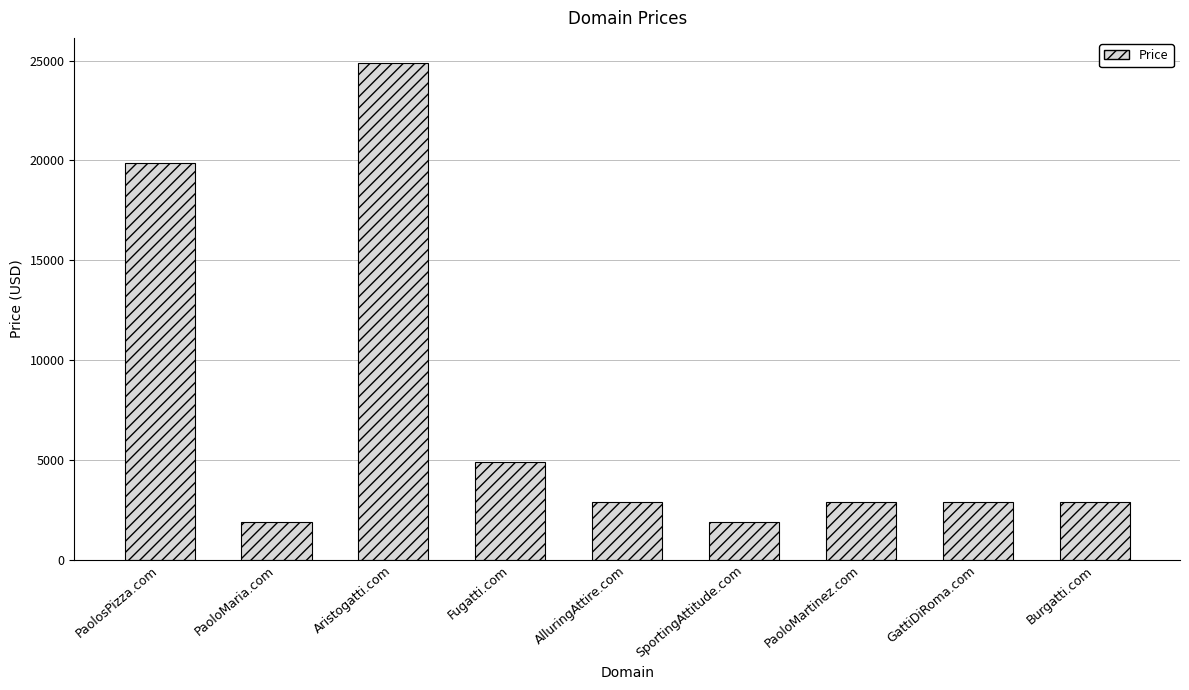

True or false: the data shows 1888 at PaoloMaria.com.

True